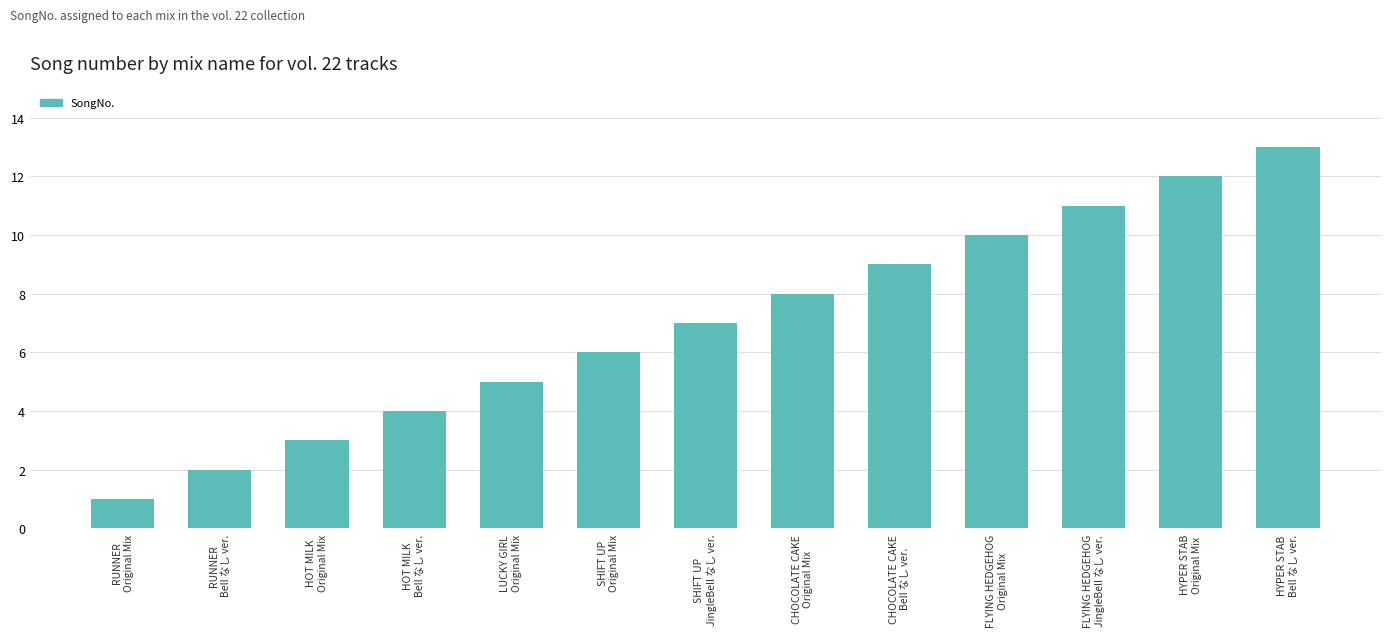

Are the bars grouped side by side (vs. stacked)?

No